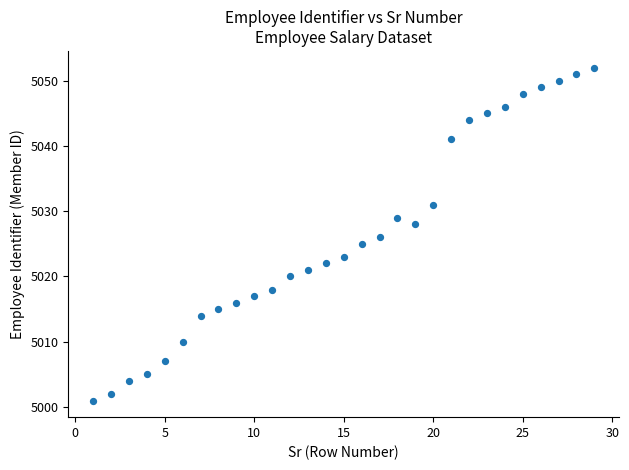

What is the range of X values (max minus min)?

28